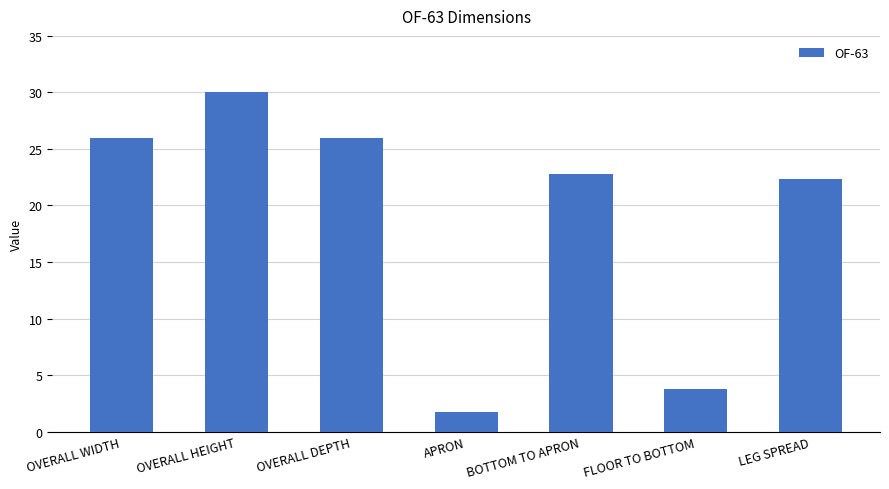

At which category does the chart reach its minimum across all series?

APRON